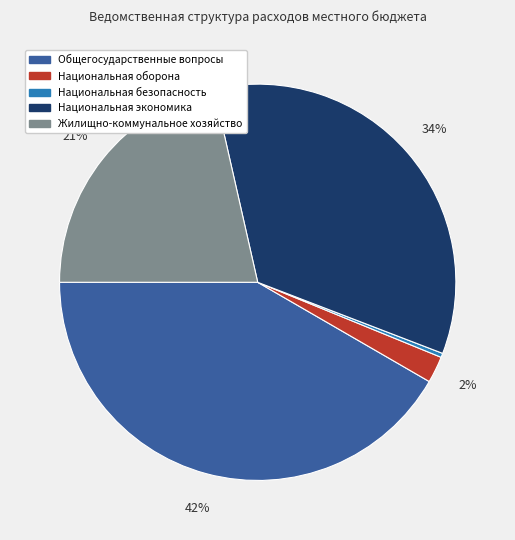

To the nearest percent, what is the average slice percentage?

20%